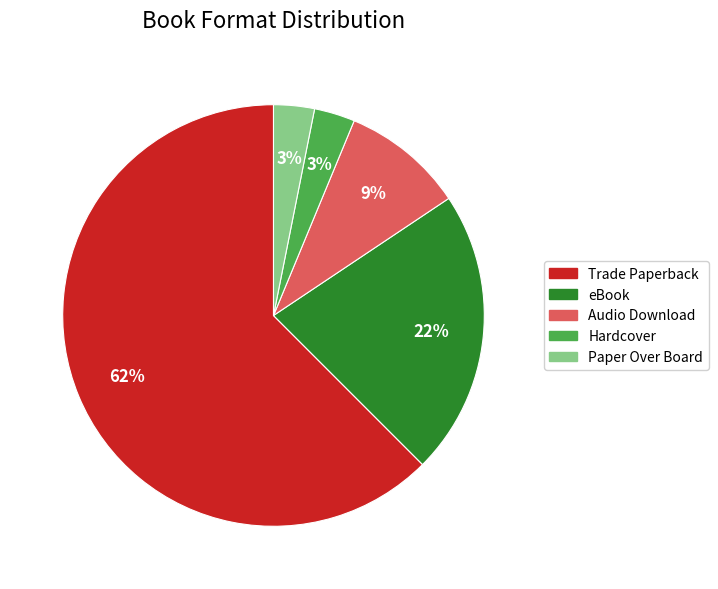

Is the sum of Audio Download and Hardcover greater than half?

No